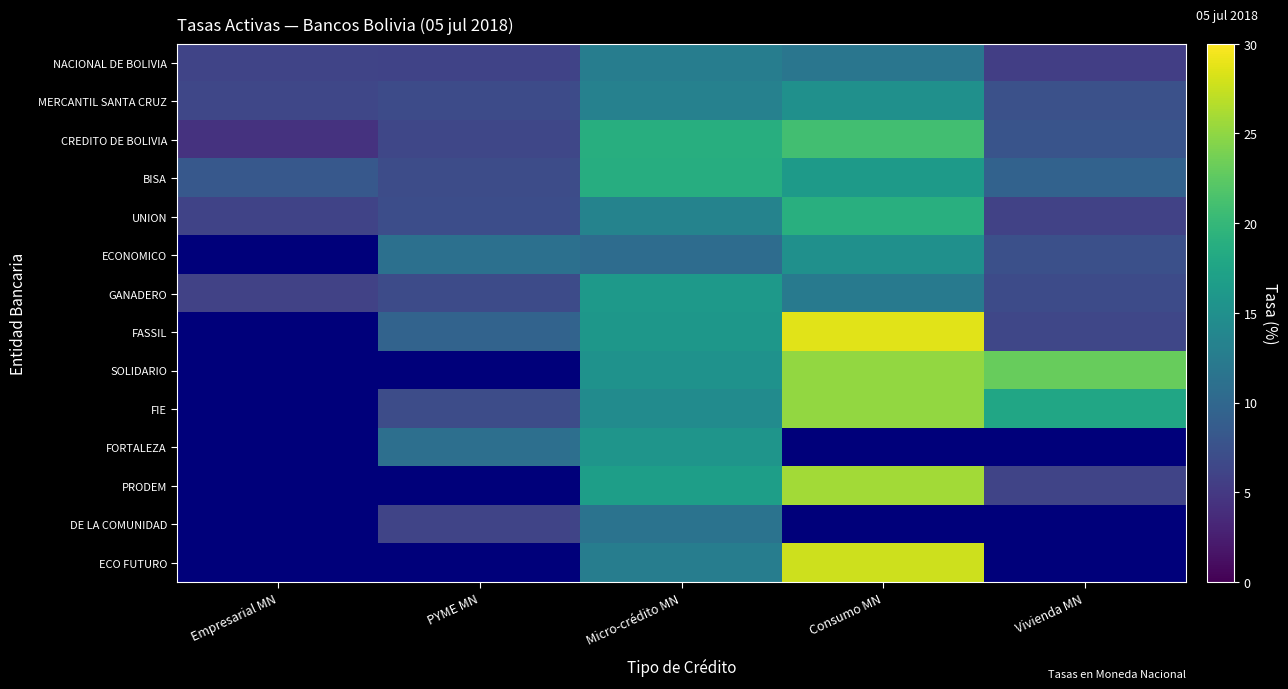

Is it true that MERCANTIL SANTA CRUZ equals 7.5 at Vivienda MN?

True